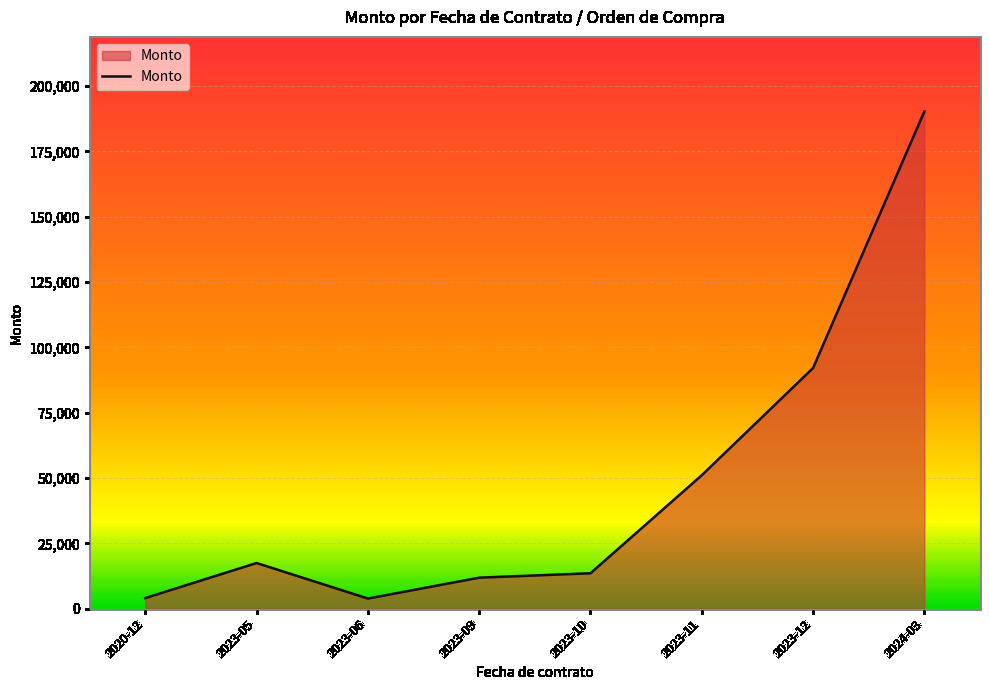

How many categories are shown in the chart?

8